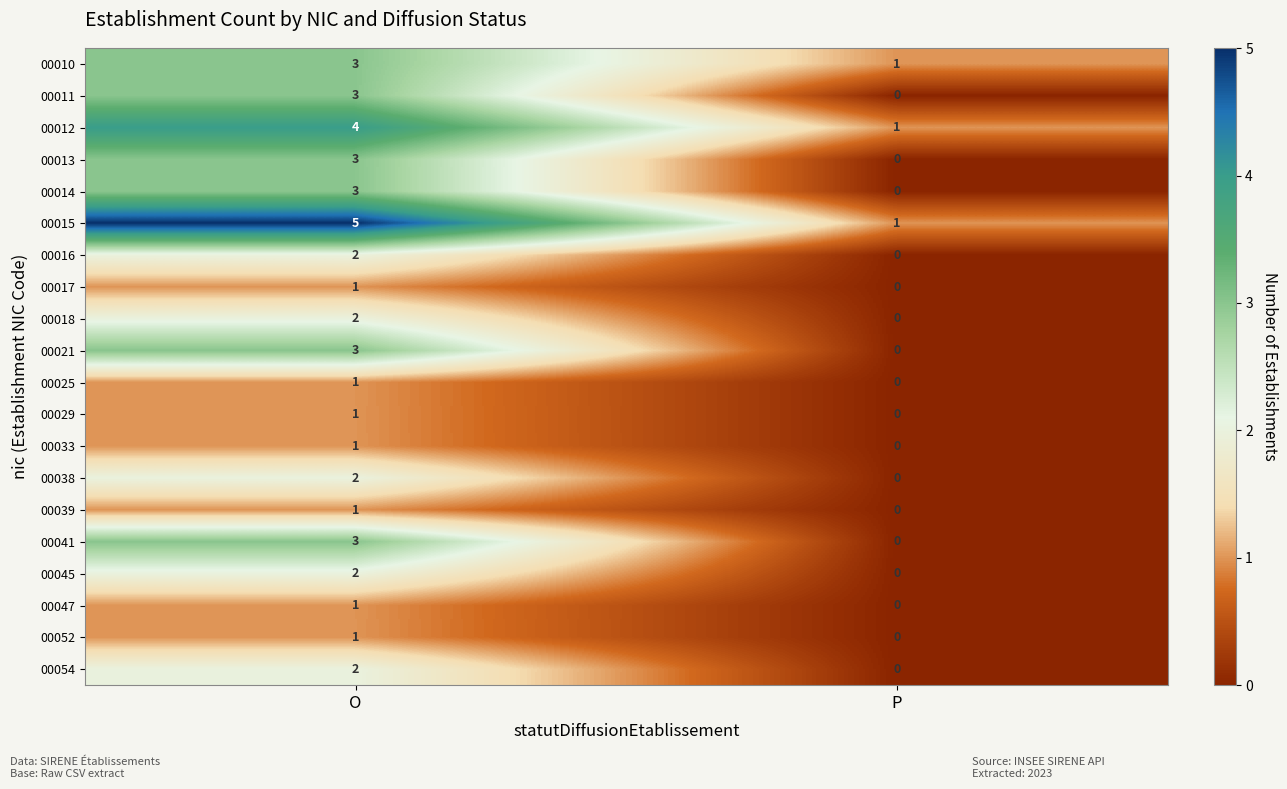

Is it true that 00021 equals 4 at O?

False